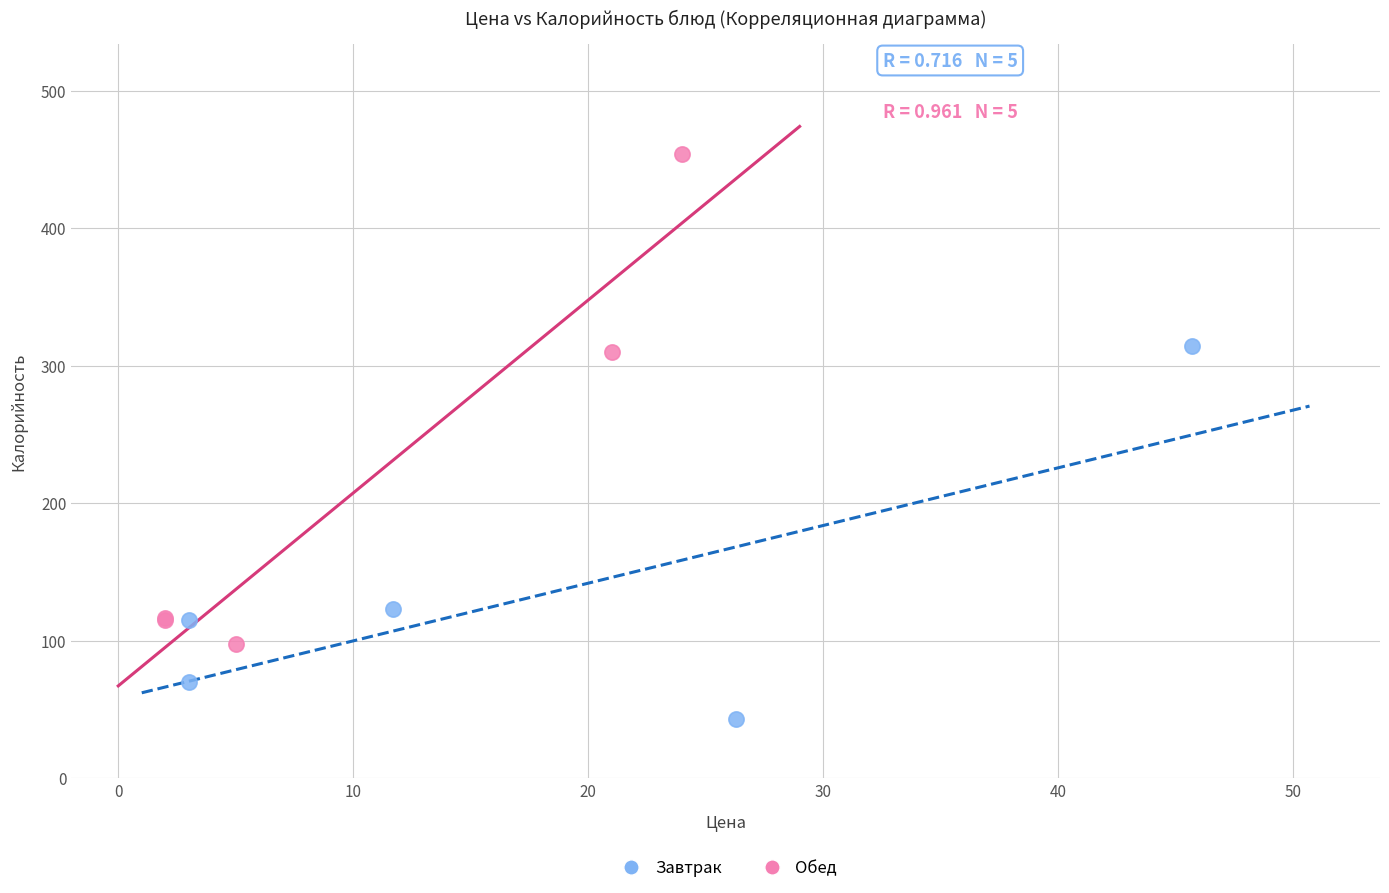

What are all the series names shown in the legend?

Завтрак, Обед